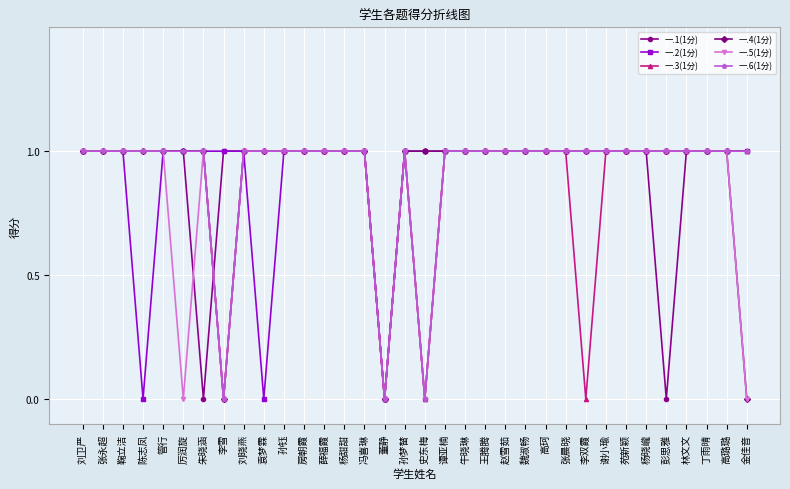

What is the label of the 18th point from the right?

孙梦榃